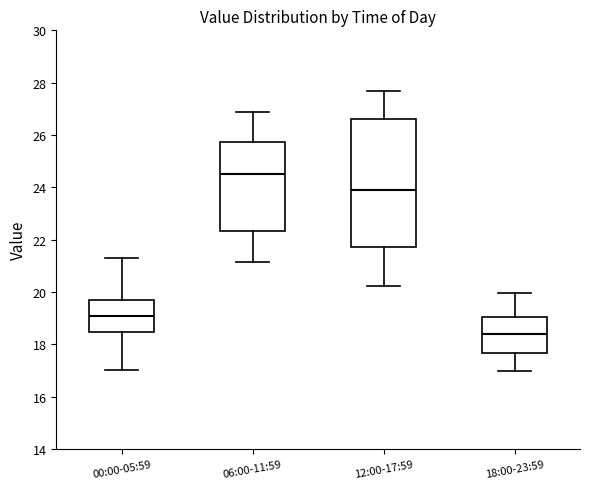

Reading left to right, read every box against the y-axis: the position of its median line, the range the box covers, and the ends of its whiskers. The values are not printed on the chart, so give them approximately, as read against the axis.

00:00-05:59: median 19.2, box 18.4 to 19.6, whiskers 17.0 to 21.4
06:00-11:59: median 24.6, box 22.4 to 25.8, whiskers 21.2 to 26.8
12:00-17:59: median 24.0, box 21.8 to 26.6, whiskers 20.2 to 27.6
18:00-23:59: median 18.4, box 17.6 to 19.0, whiskers 17.0 to 20.0